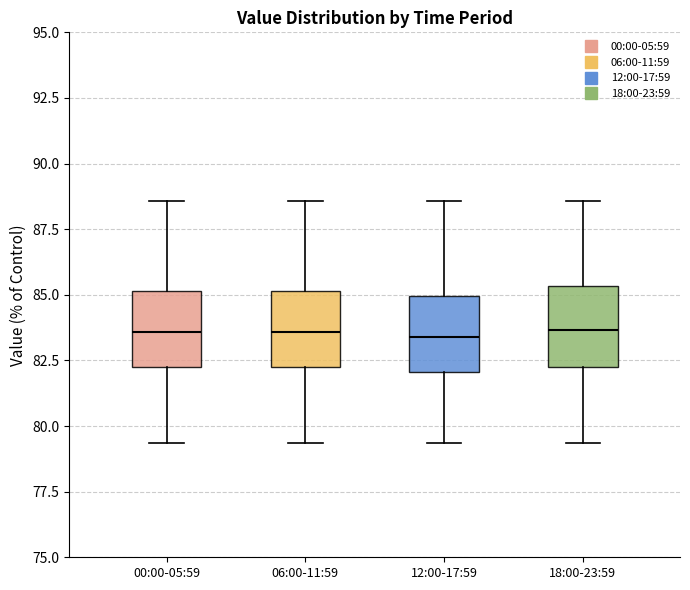

Reading left to right, transcribe this box plot: for each box, give where its median line is, the range the box spans, and where its two whiskers end, as read against the y-axis. The values are not printed on the chart, so give them approximately, as read against the axis.

00:00-05:59: median 83.5, box 82.5 to 85.0, whiskers 79.5 to 88.5
06:00-11:59: median 83.5, box 82.5 to 85.0, whiskers 79.5 to 88.5
12:00-17:59: median 83.5, box 82.0 to 85.0, whiskers 79.5 to 88.5
18:00-23:59: median 83.5, box 82.5 to 85.5, whiskers 79.5 to 88.5